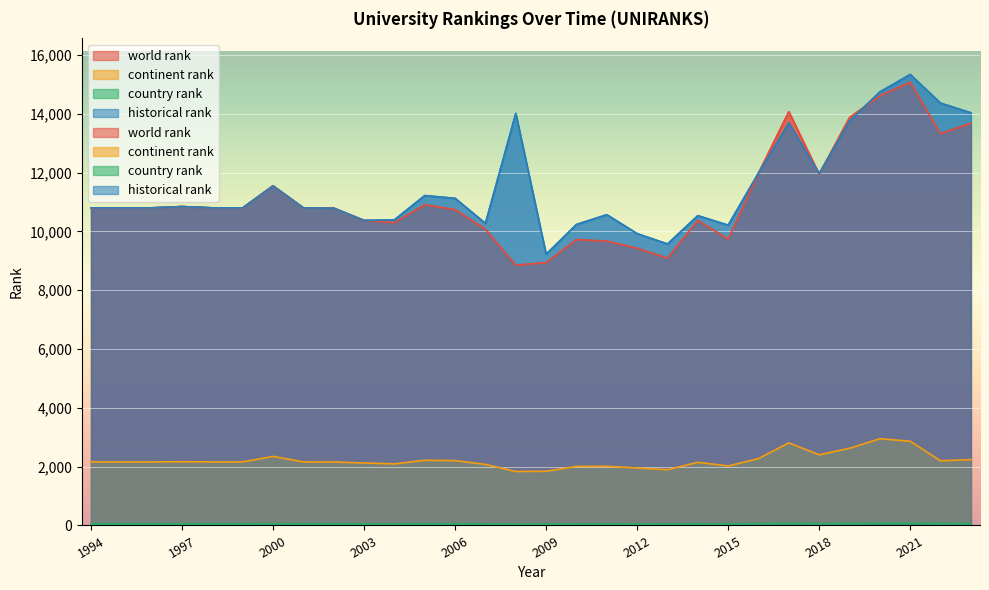

How many times do world rank and historical rank cross each other?

4